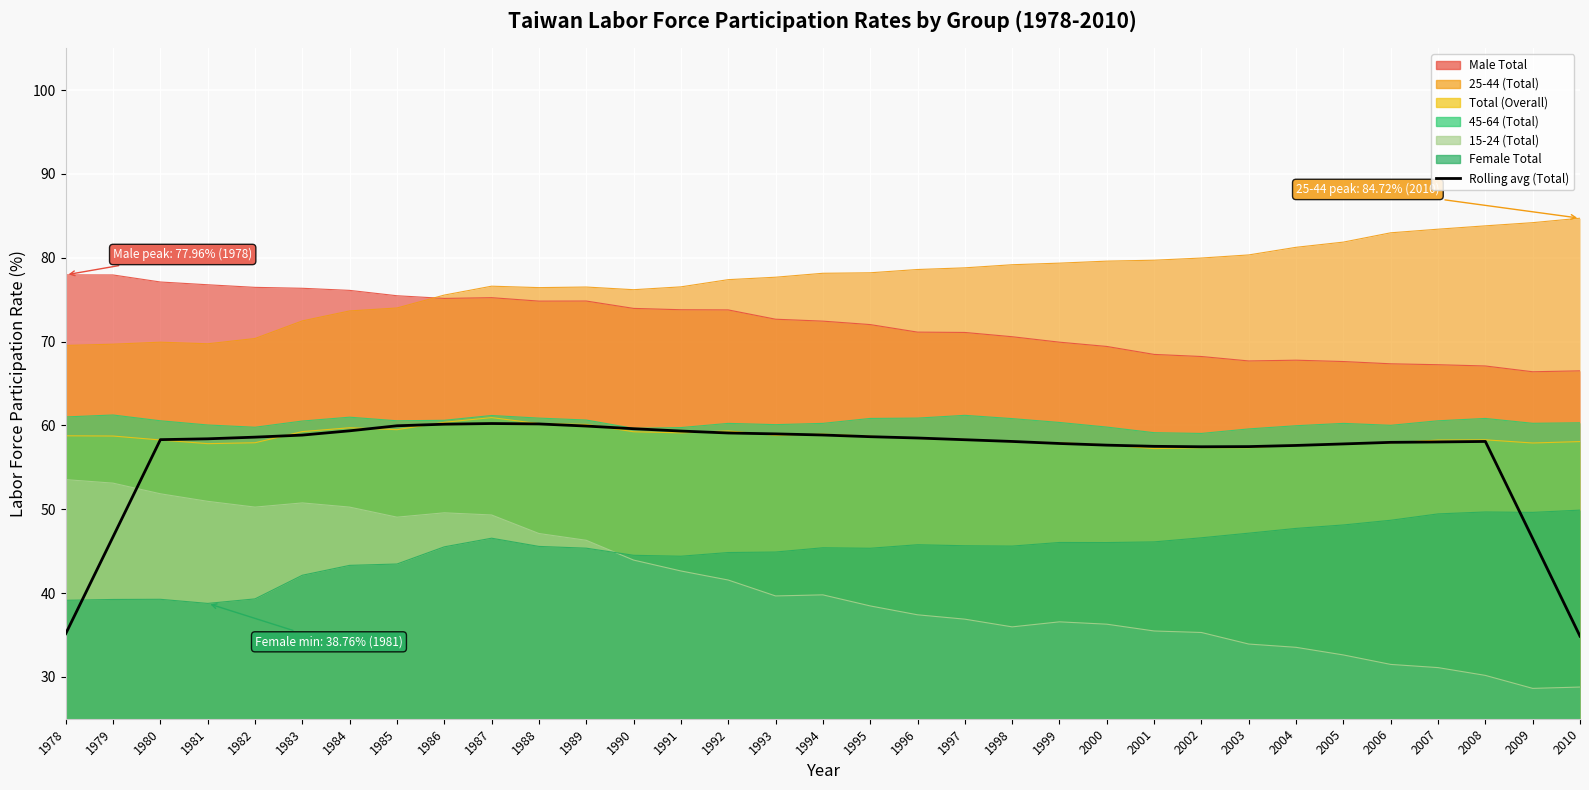

Approximately how many times larger is the value at 1987 compared to 1982?

1.0